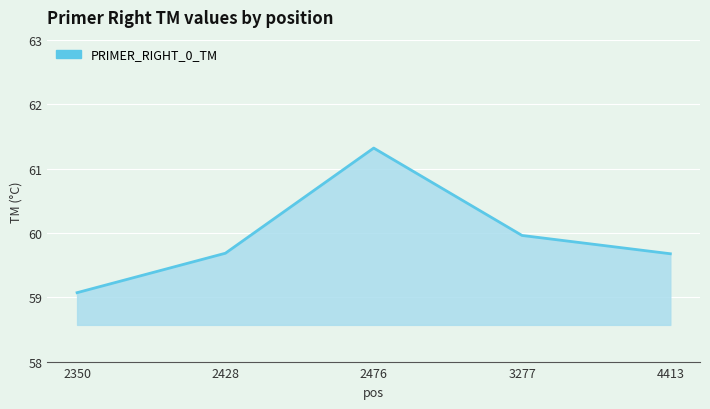

How many lines are shown in the chart?

1